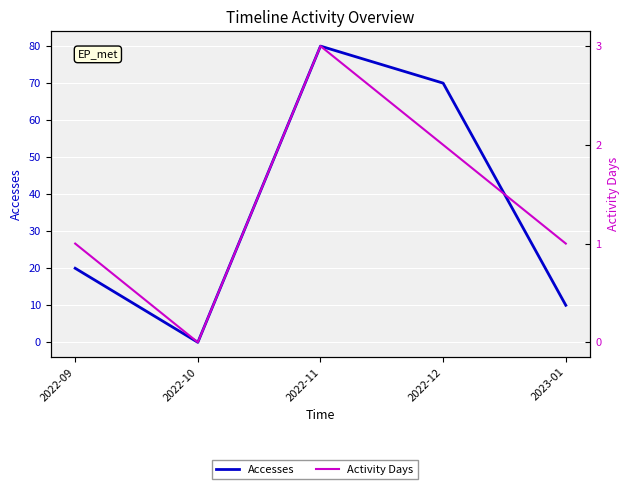

At how many categories does at least one series exceed 76?

1